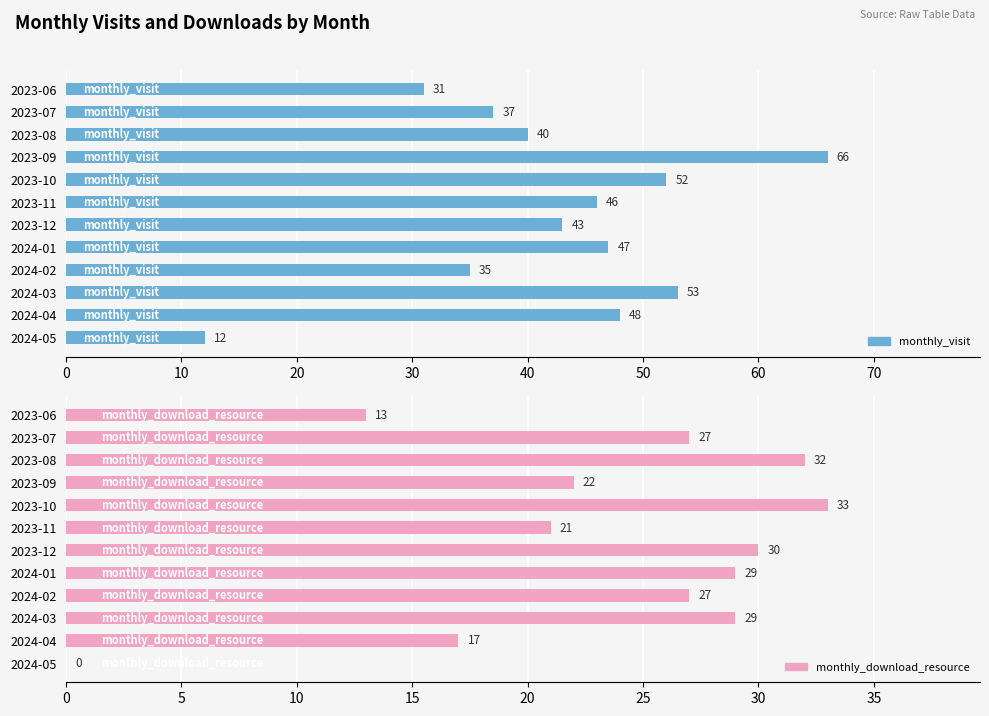

Which has a higher value, 2024-05 or 2023-07?

2023-07